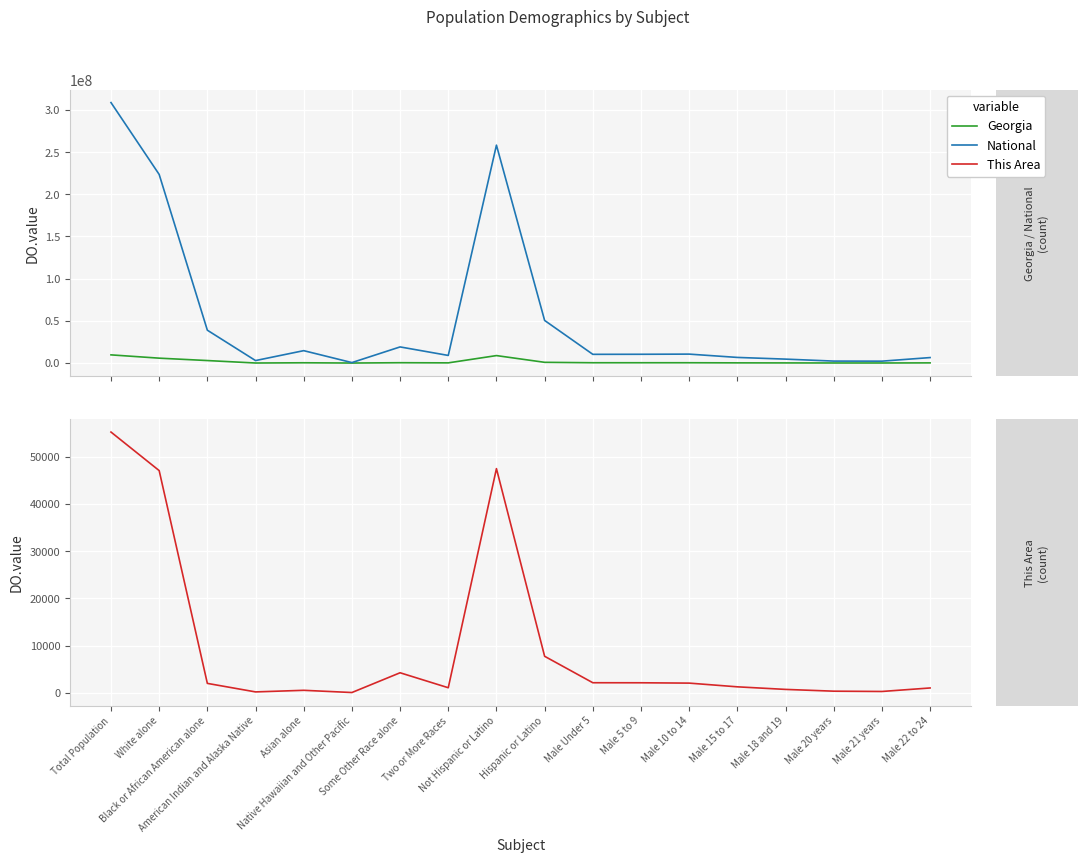

At Male 15 to 17, list the series in order from largest to smallest.

National, Georgia, This Area